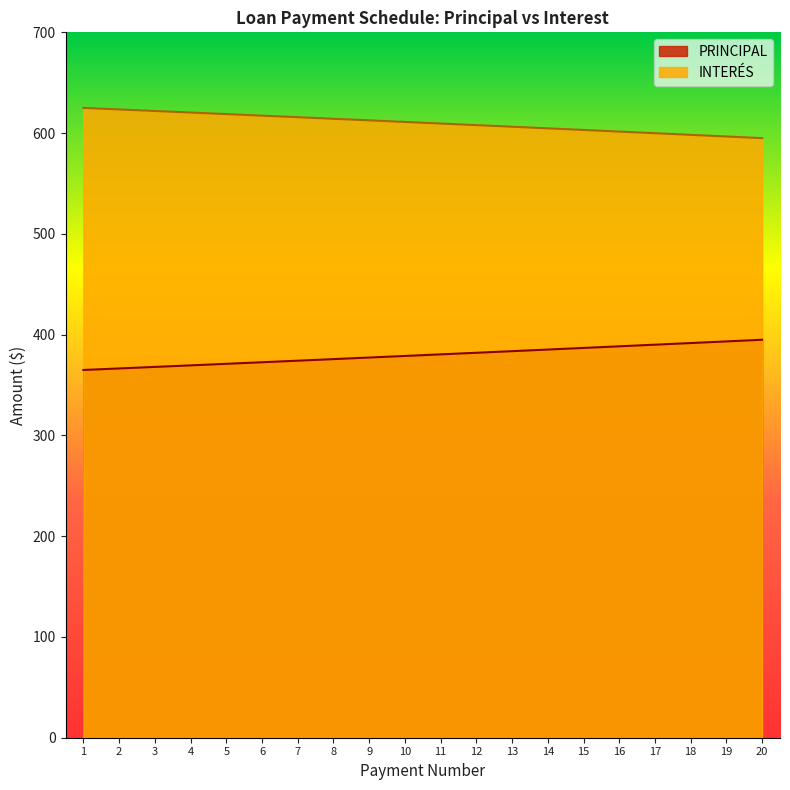

Which category has the lowest value across all series?

1